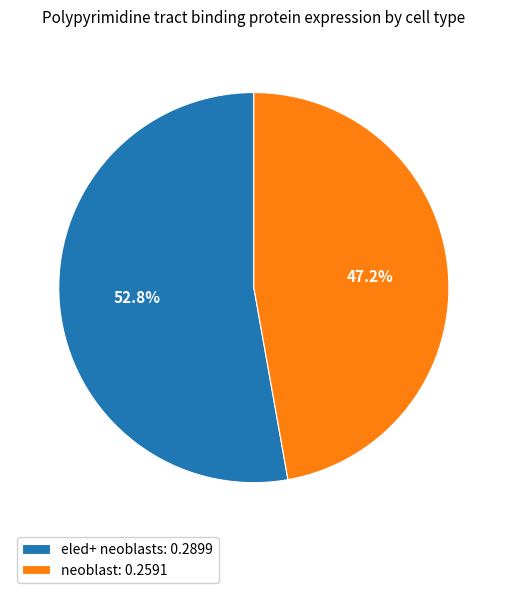

Which has a higher value, neoblast or eled+ neoblasts?

eled+ neoblasts